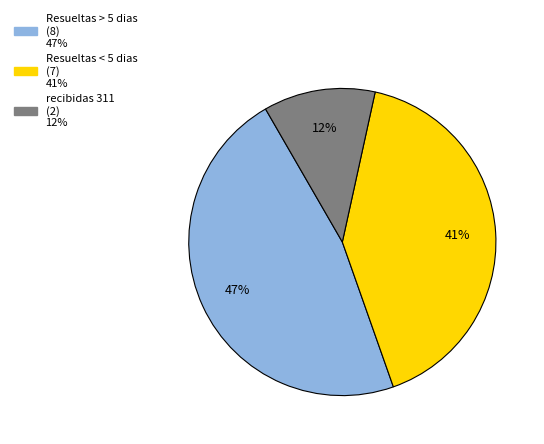

To the nearest percent, what percentage of the pie is Resueltas > 5 dias?

47%